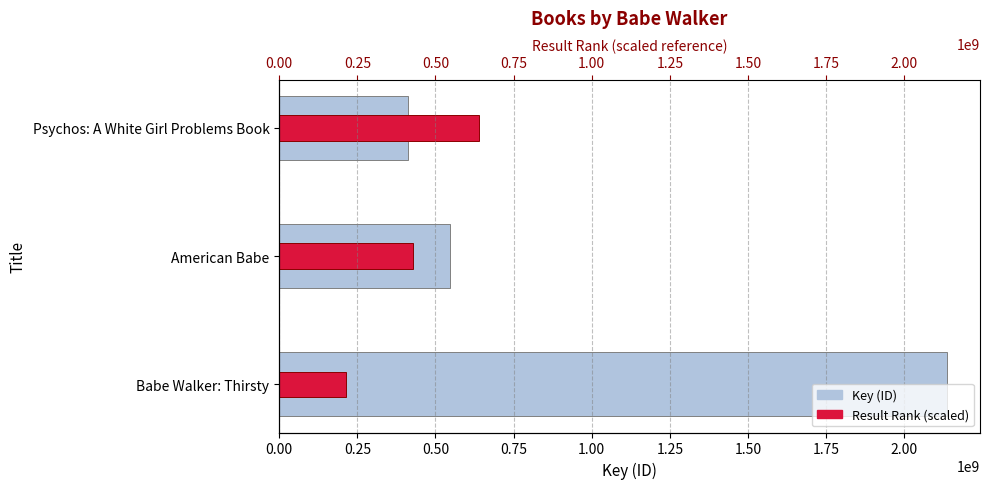

How many values in the Result Rank (scaled) series exceed 426979636?

2